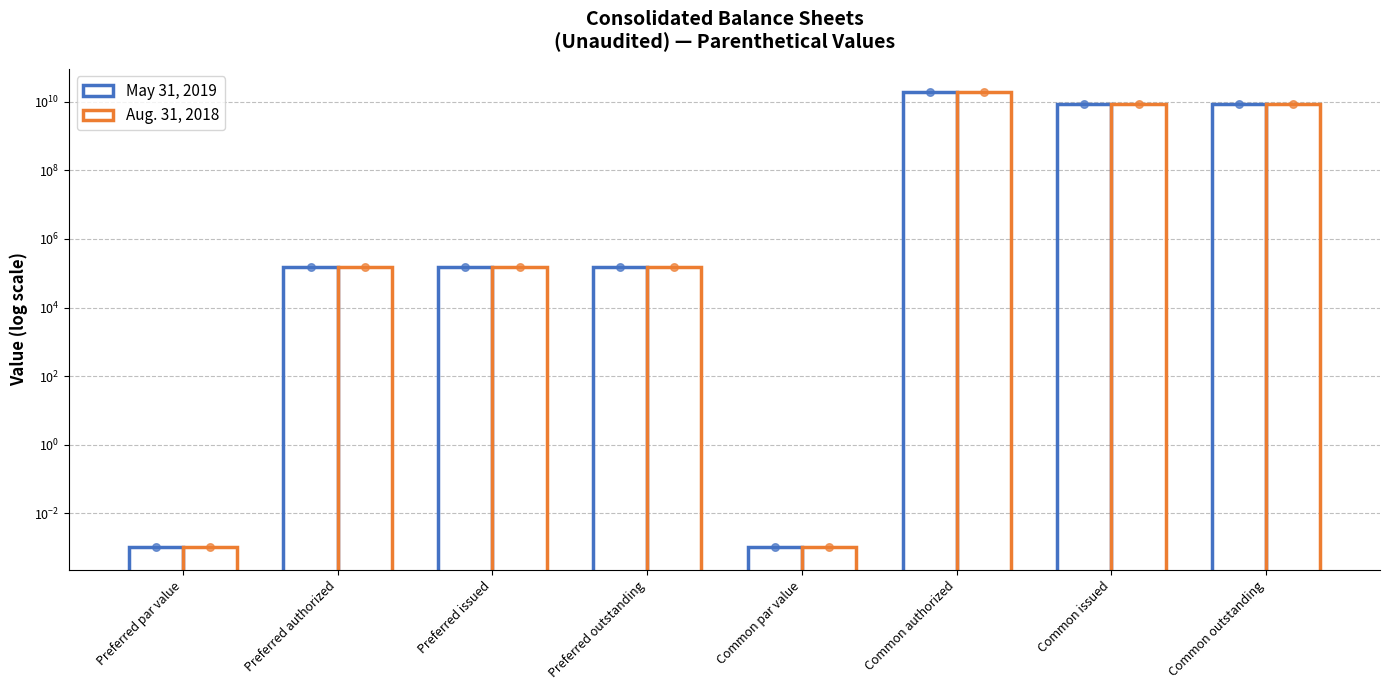

Which series has the largest total across all categories?

May 31, 2019